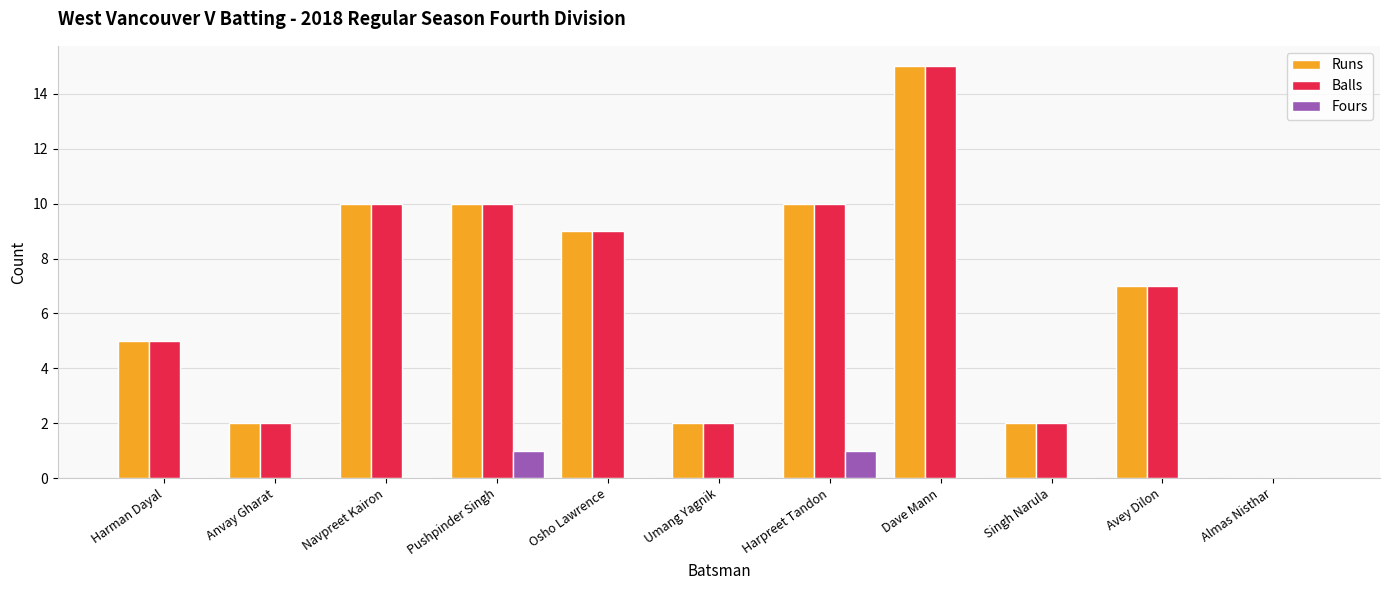

What is the sum of the Runs values at Harman Dayal and Navpreet Kairon?

15